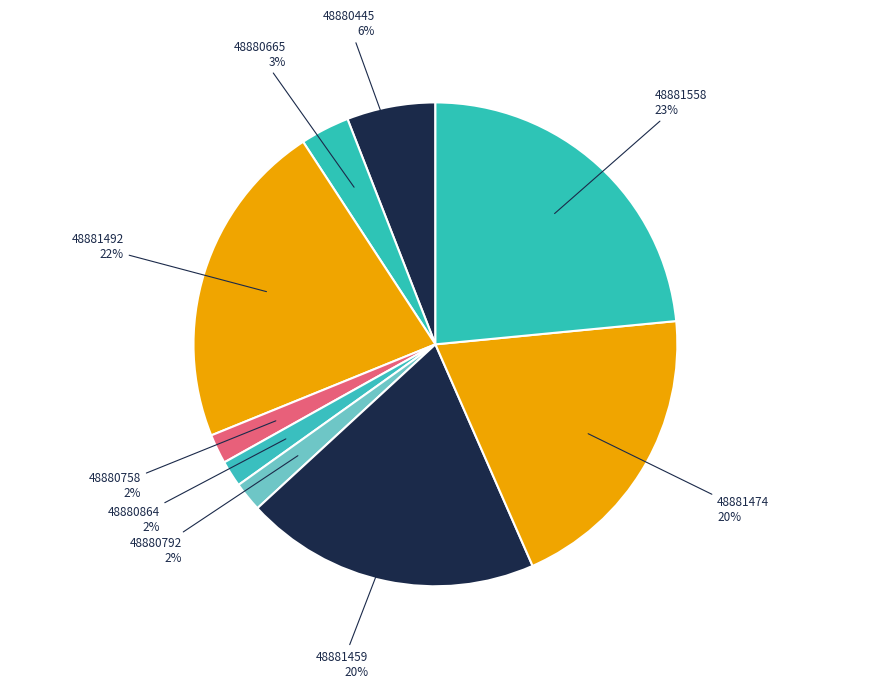

To the nearest percent, what is the average slice percentage?

11%